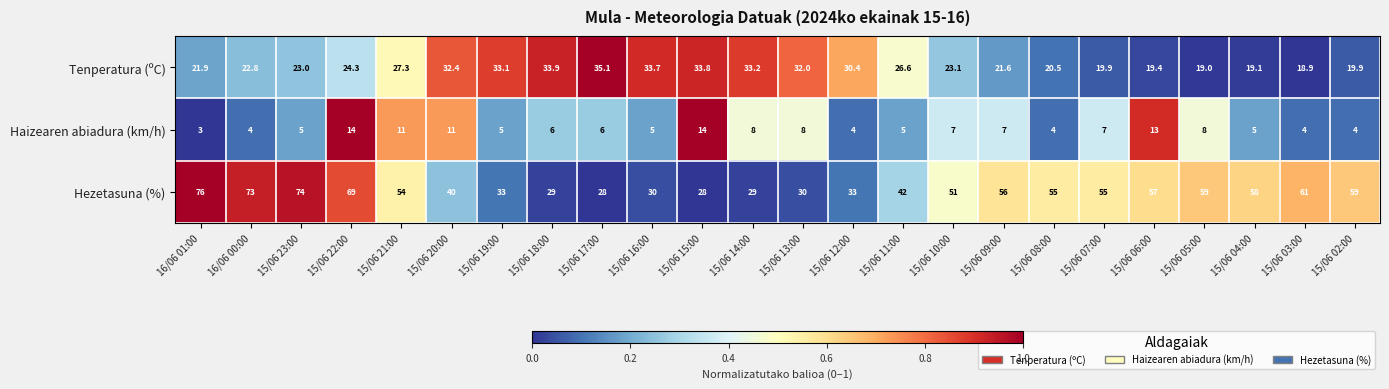

True or false: Haizearen abiadura (km/h) has a value of 14.9 at 15/06 21:00.

False